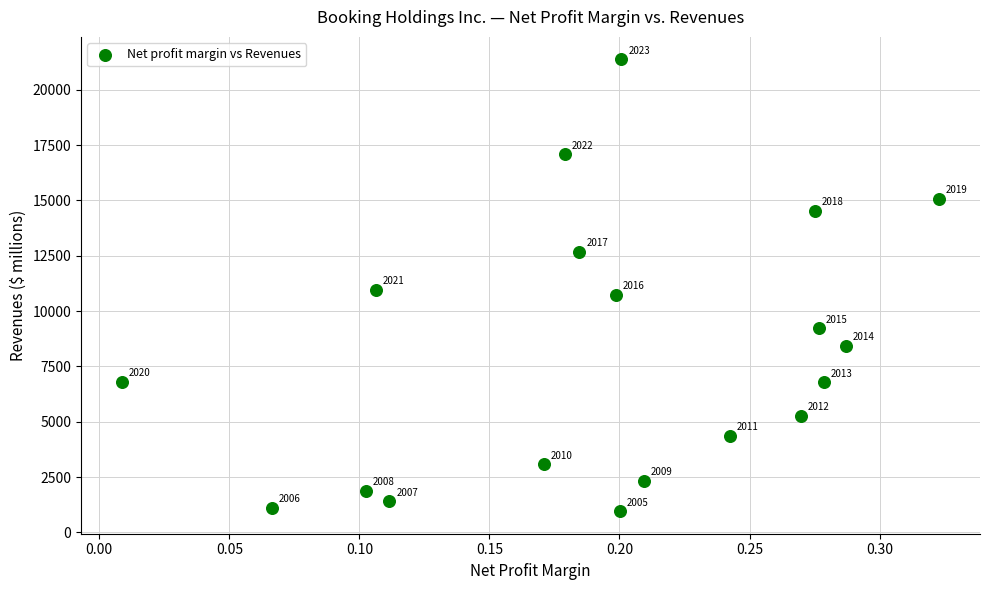

What is the range of Y values (max minus min)?

20402